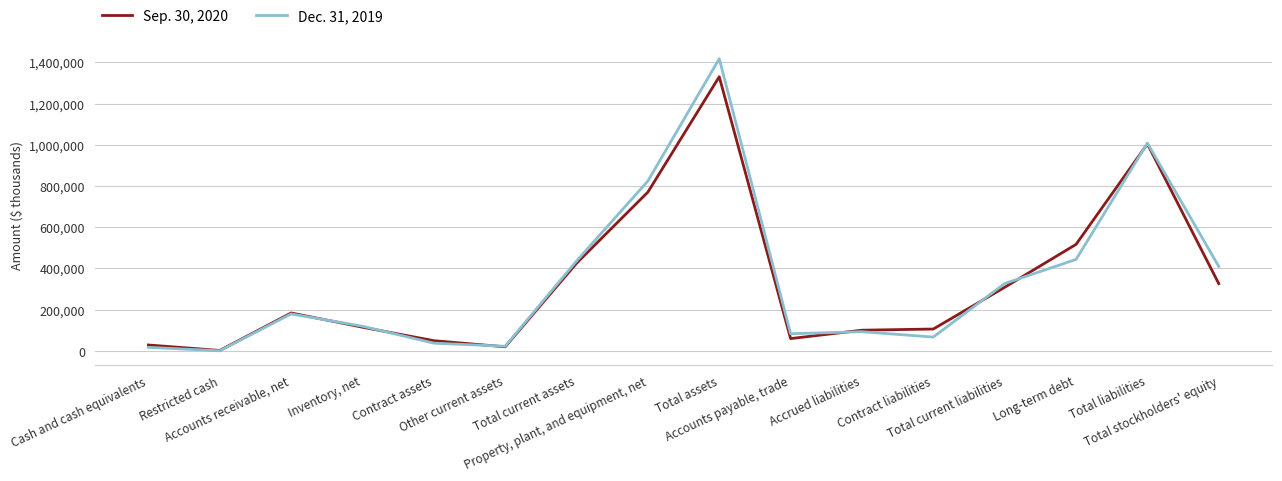

Is the value of Sep. 30, 2020 at Contract liabilities greater than the value of Dec. 31, 2019 at Cash and cash equivalents?

Yes